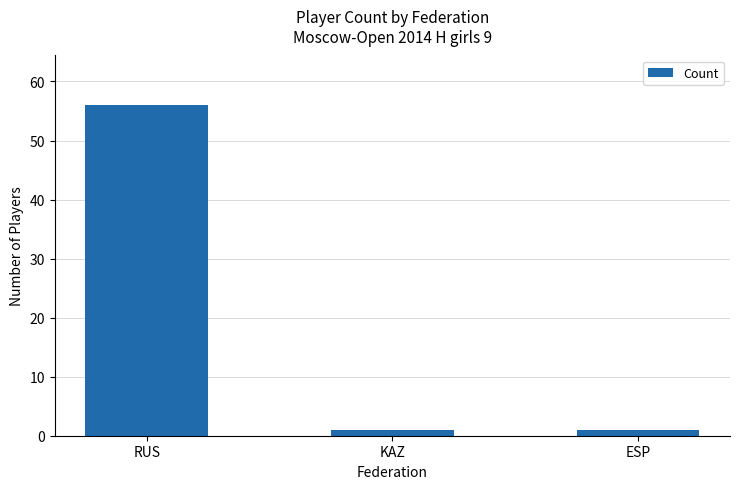

Is it true that the value at ESP is 1?

True